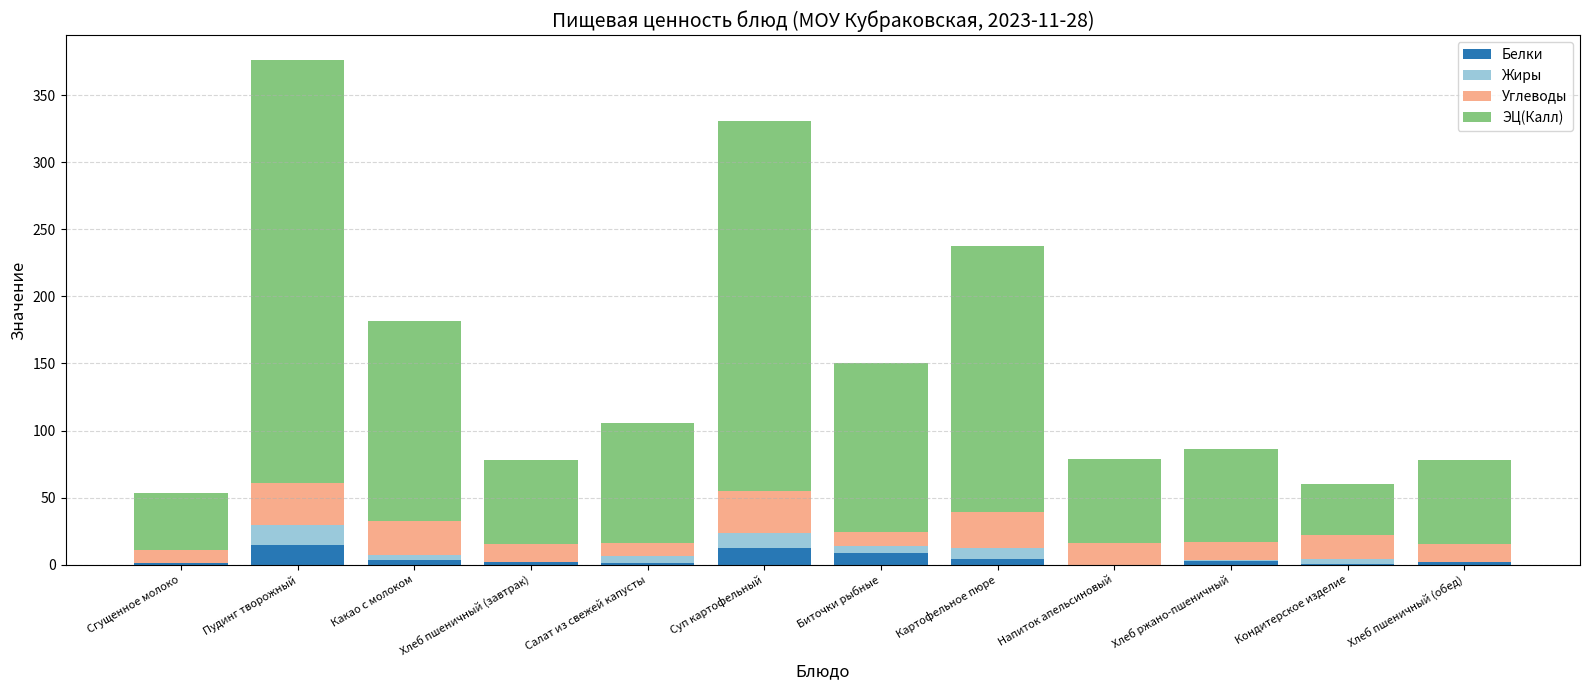

What is the maximum value for Белки?

14.9